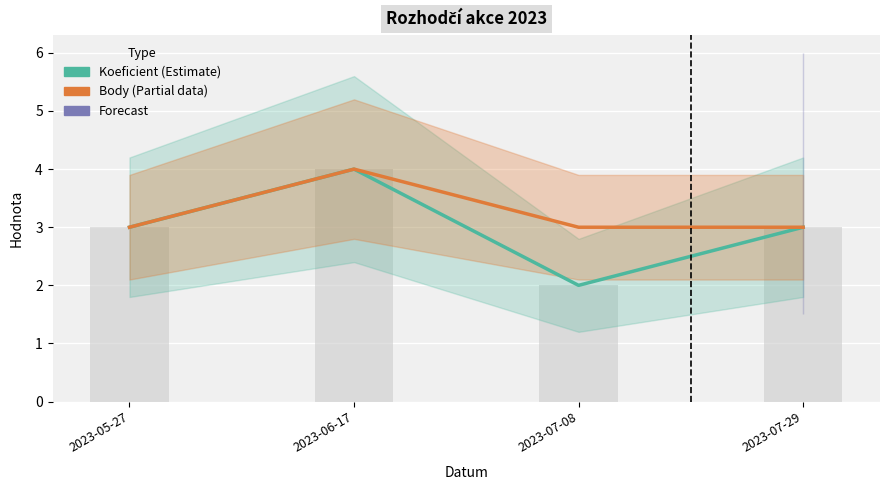

What is the label of the 2nd bar from the left?

2023-06-17